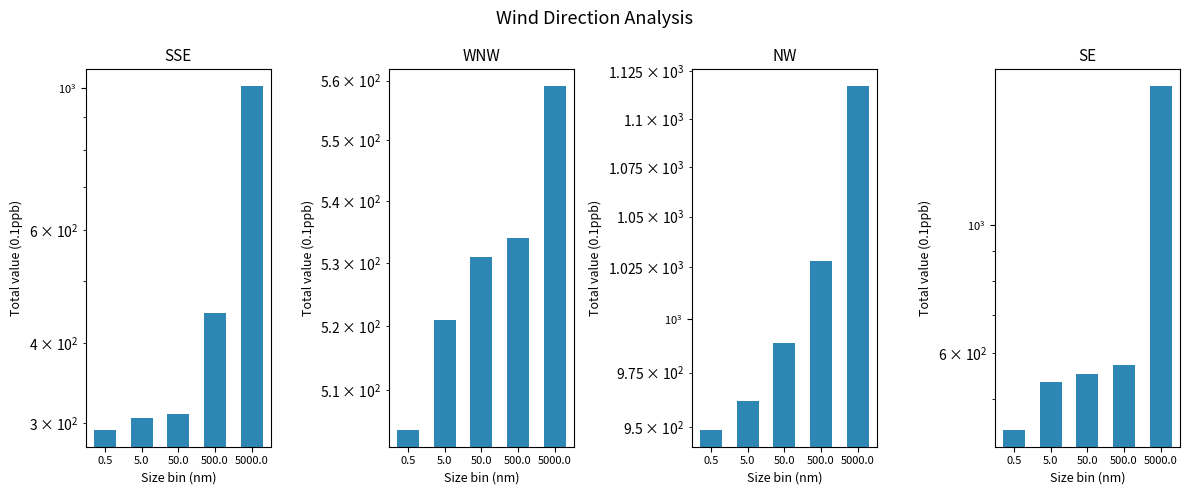

Does the chart contain any negative values?

No